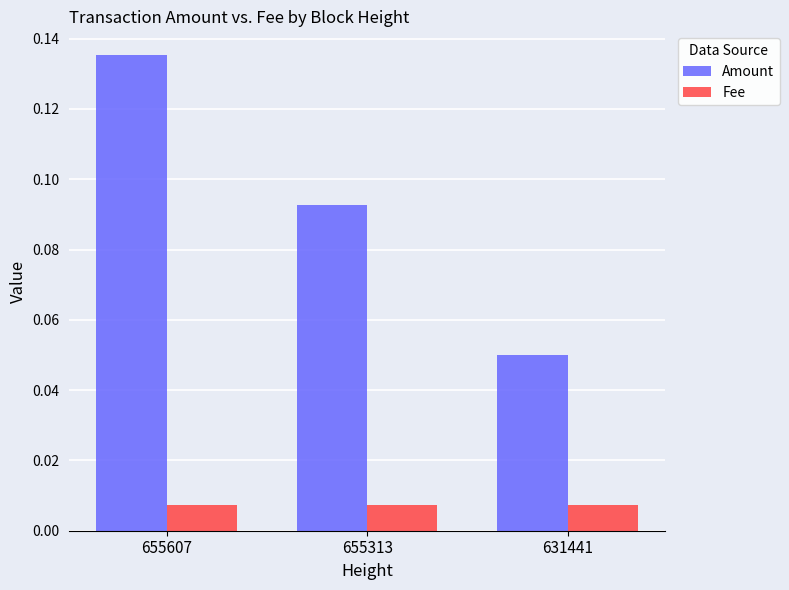

Which category has the highest value across all series?

655607